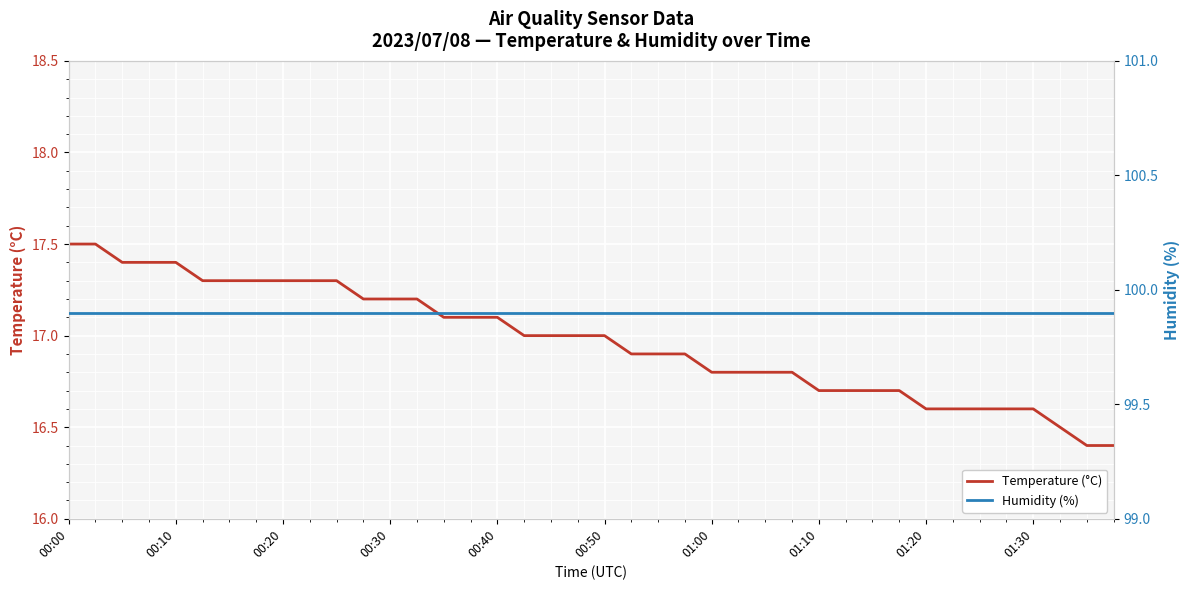

Reading left to right, what are all the values shown in this chart?

Temperature (°C): 17.5	17.5	17.4	17.4	17.4	17.3	17.3	17.3	17.3	17.3	17.3	17.2	17.2	17.2	17.1	17.1	17.1	17.0	17.0	17.0	17.0	16.9	16.9	16.9	16.8	16.8	16.8	16.8	16.7	16.7	16.7	16.7	16.6	16.6	16.6	16.6	16.6	16.5	16.4	16.4
Humidity (%): 99.9	99.9	99.9	99.9	99.9	99.9	99.9	99.9	99.9	99.9	99.9	99.9	99.9	99.9	99.9	99.9	99.9	99.9	99.9	99.9	99.9	99.9	99.9	99.9	99.9	99.9	99.9	99.9	99.9	99.9	99.9	99.9	99.9	99.9	99.9	99.9	99.9	99.9	99.9	99.9